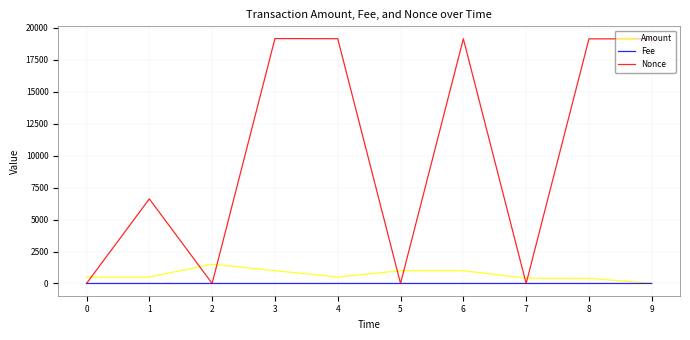

Is this an area chart (filled region under the line)?

No